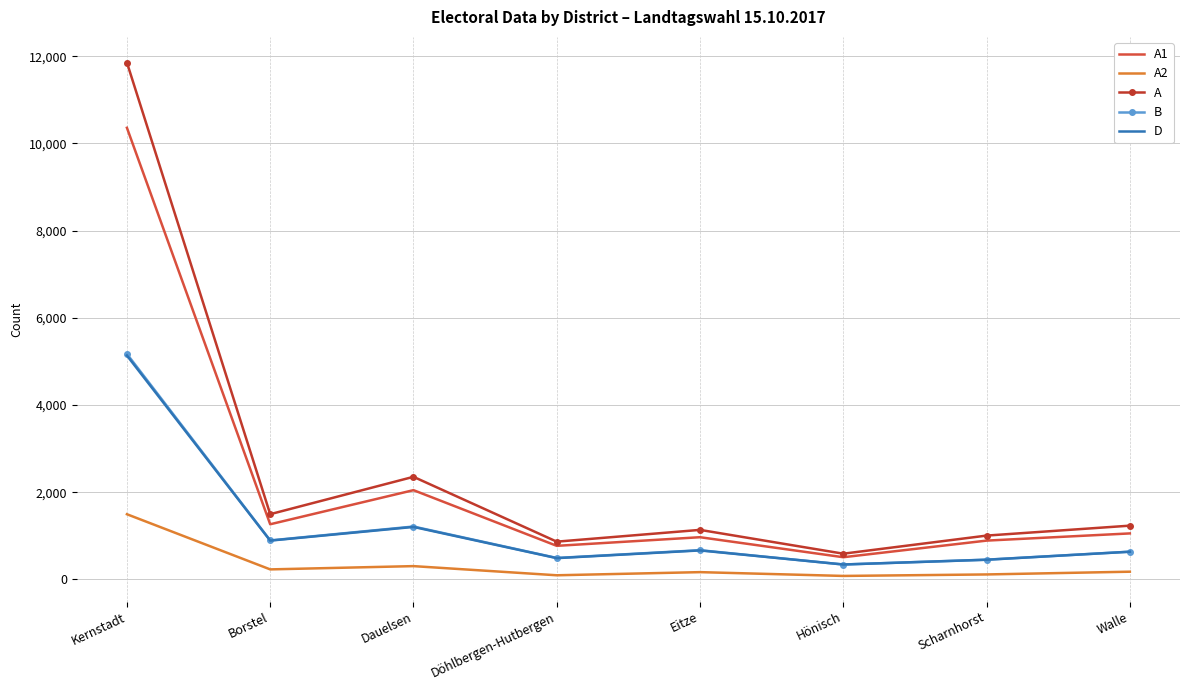

True or false: A2 and B intersect in this chart.

False